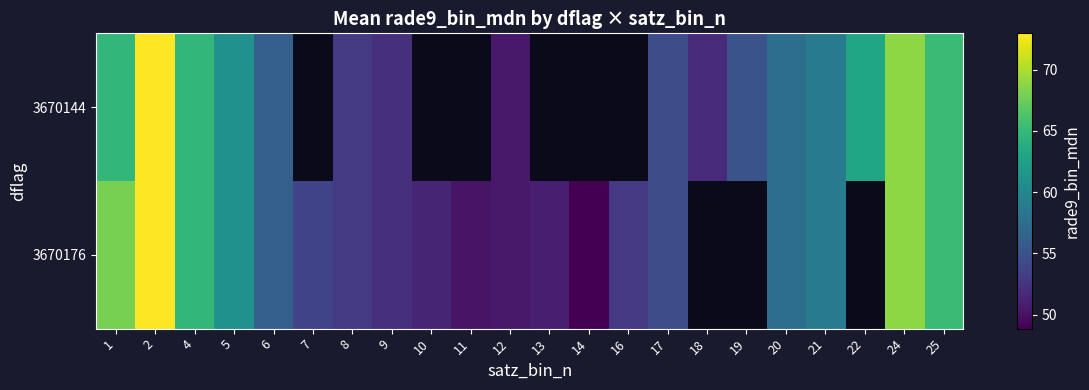

What is the minimum value shown in the chart?

48.9